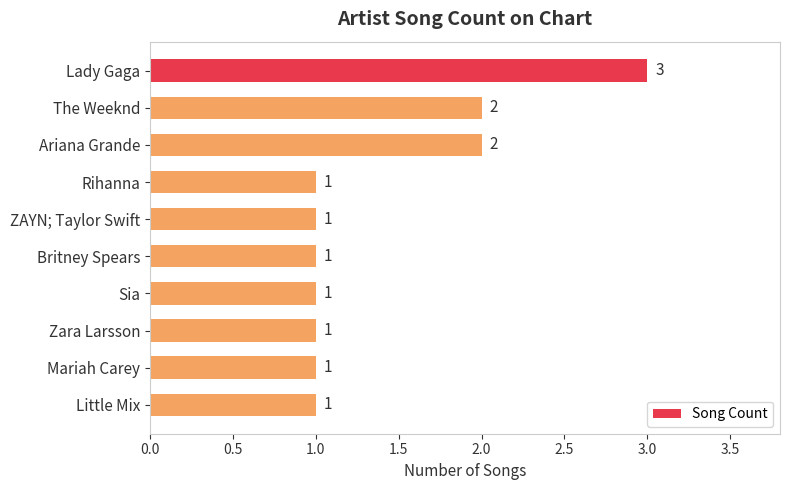

True or false: the data shows 0 at Sia.

False